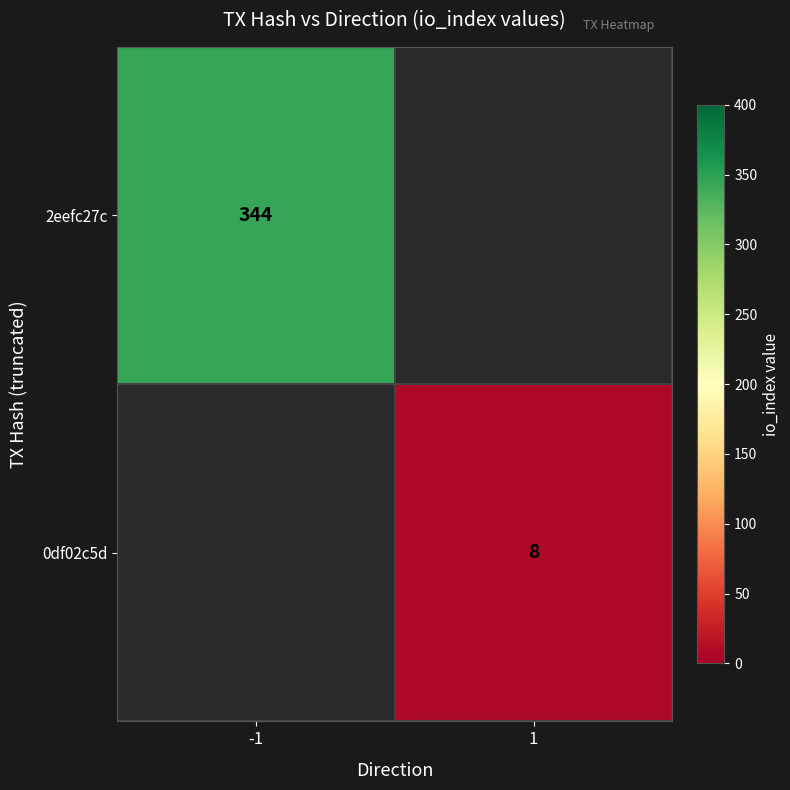

The value of 0df02c5d at 1 is 8. True or false?

True